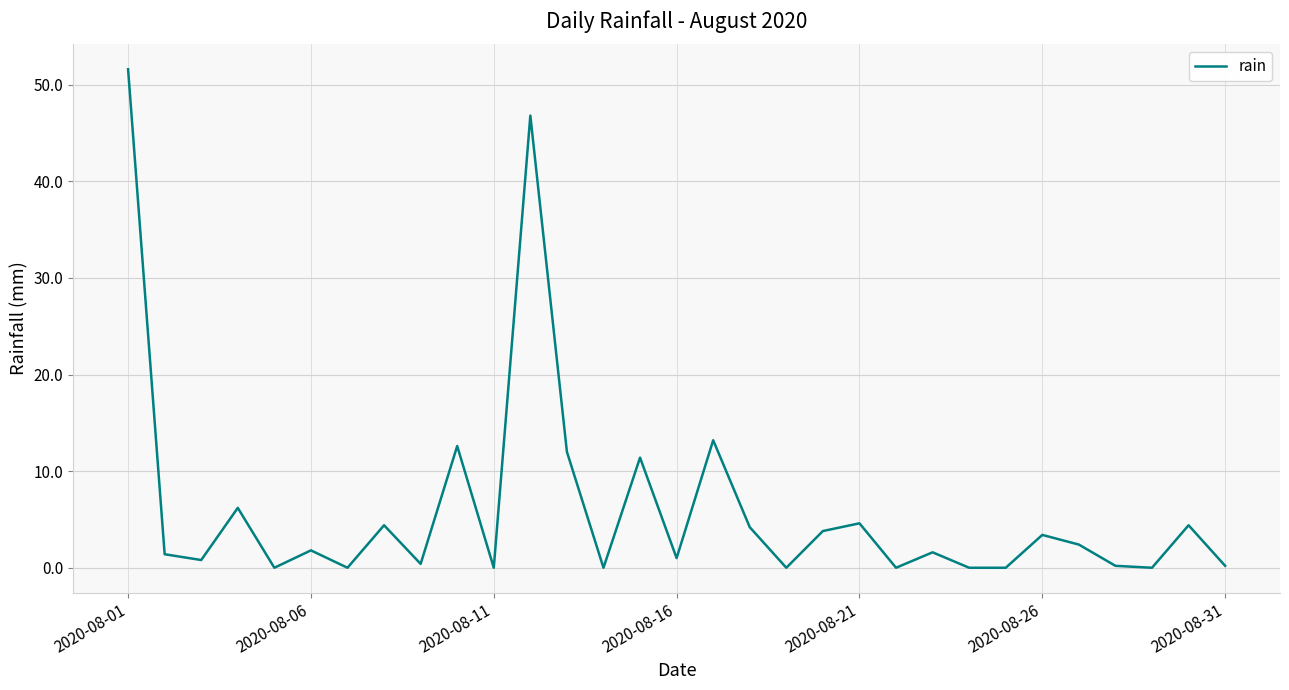

What is the maximum value shown in the chart?

51.6